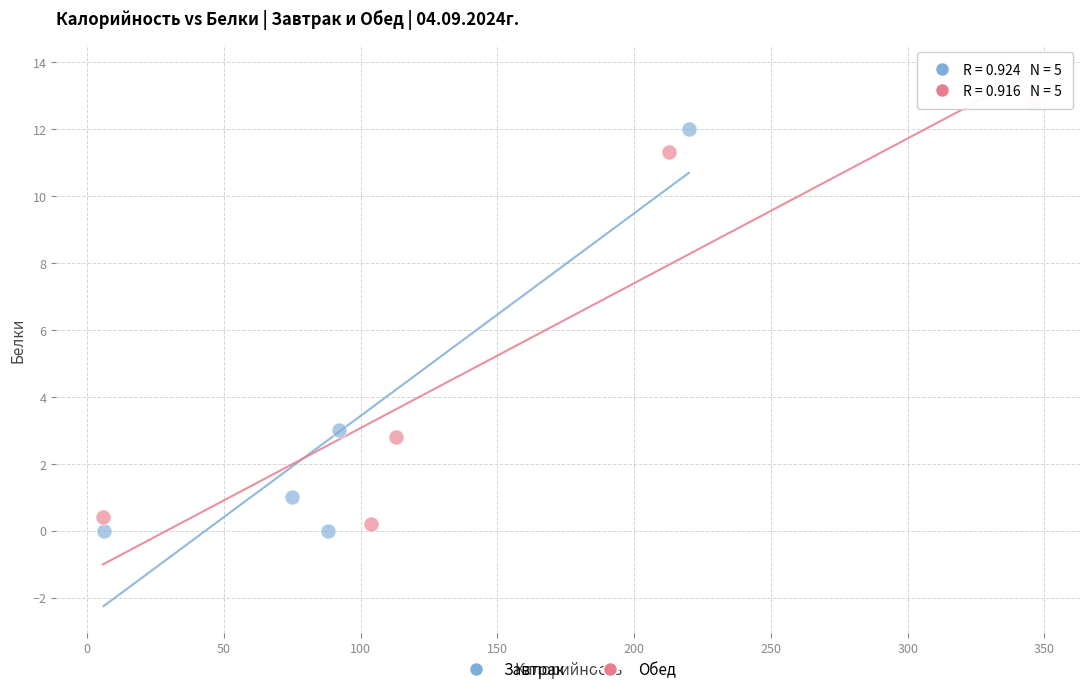

Which series contains the highest Y value?

Обед